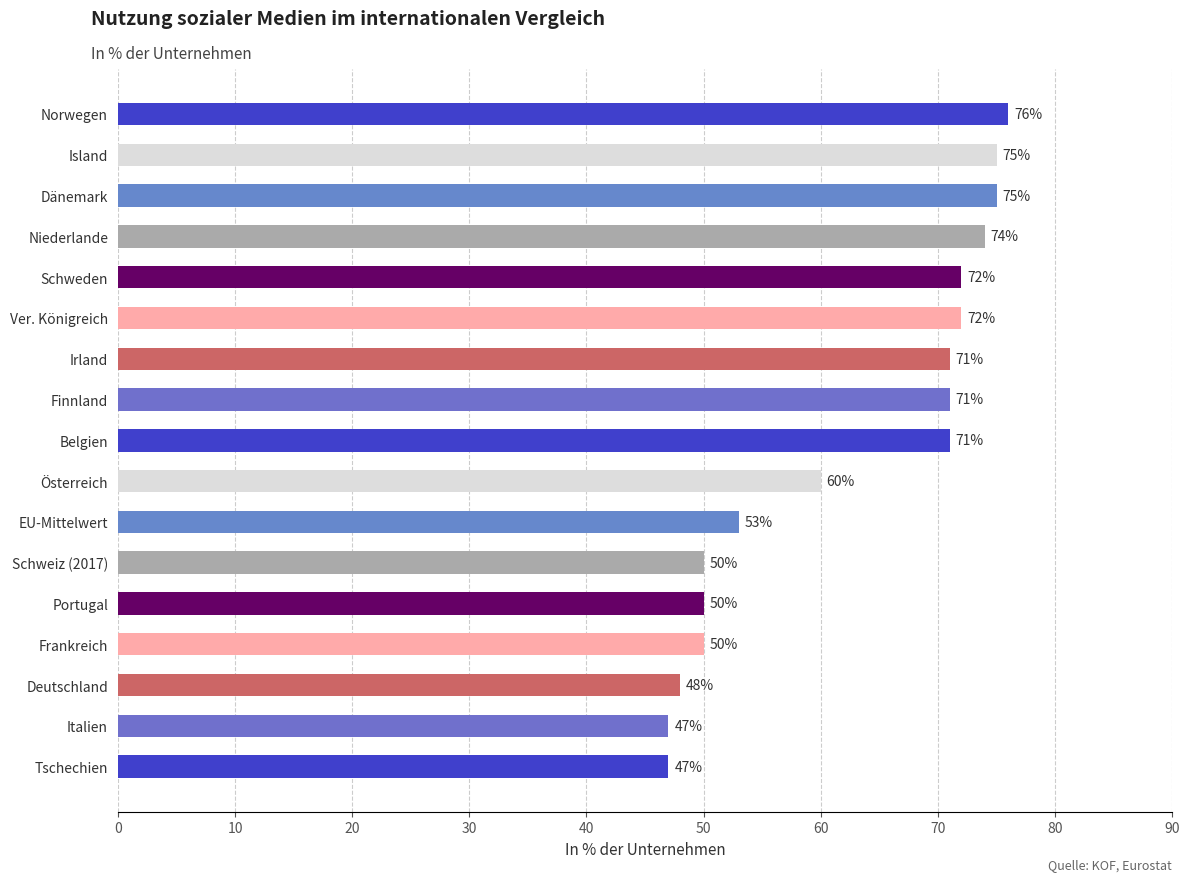

What is the ratio of the value at Schweiz (2017) to the value at Portugal?

1.0